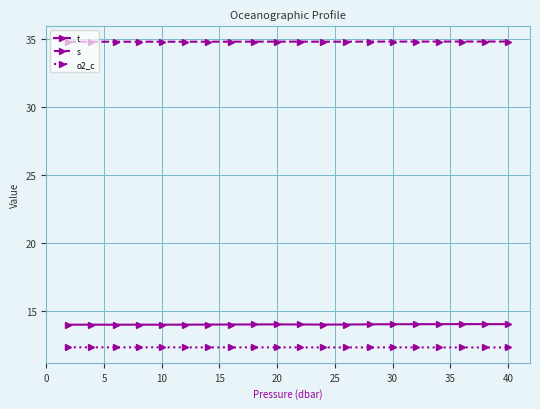

True or false: s has more than 0 interior local peaks.

True